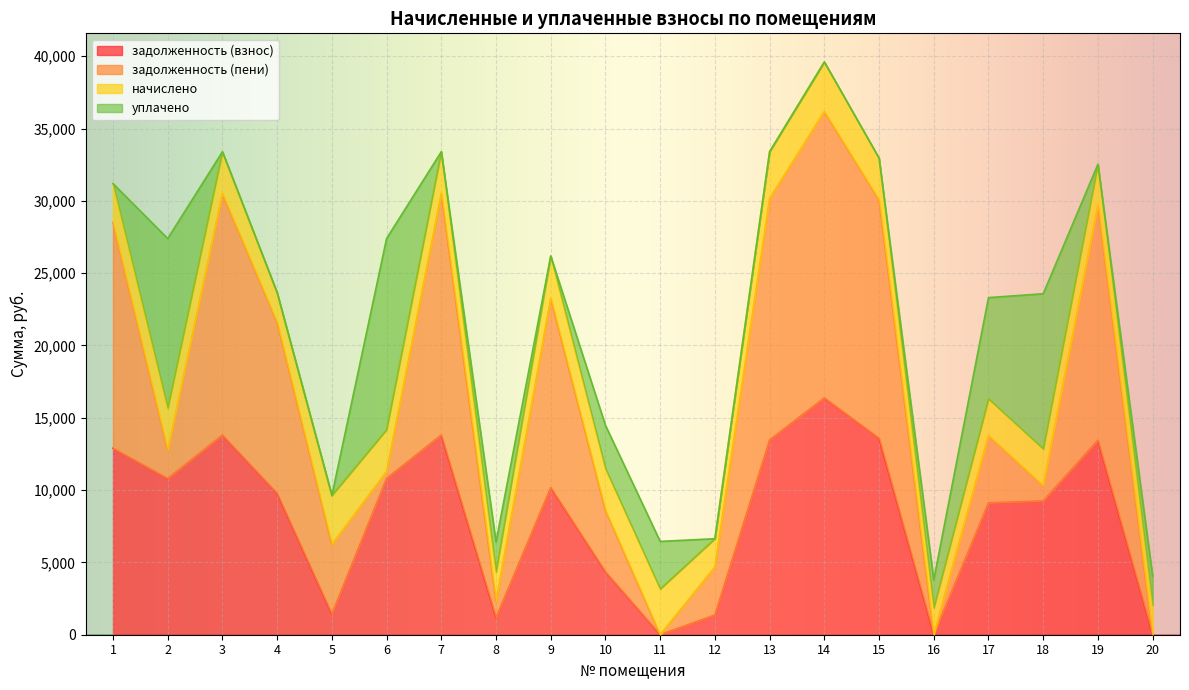

Between which two adjacent categories do начислено and задолженность (взнос) first intersect?

4 and 5